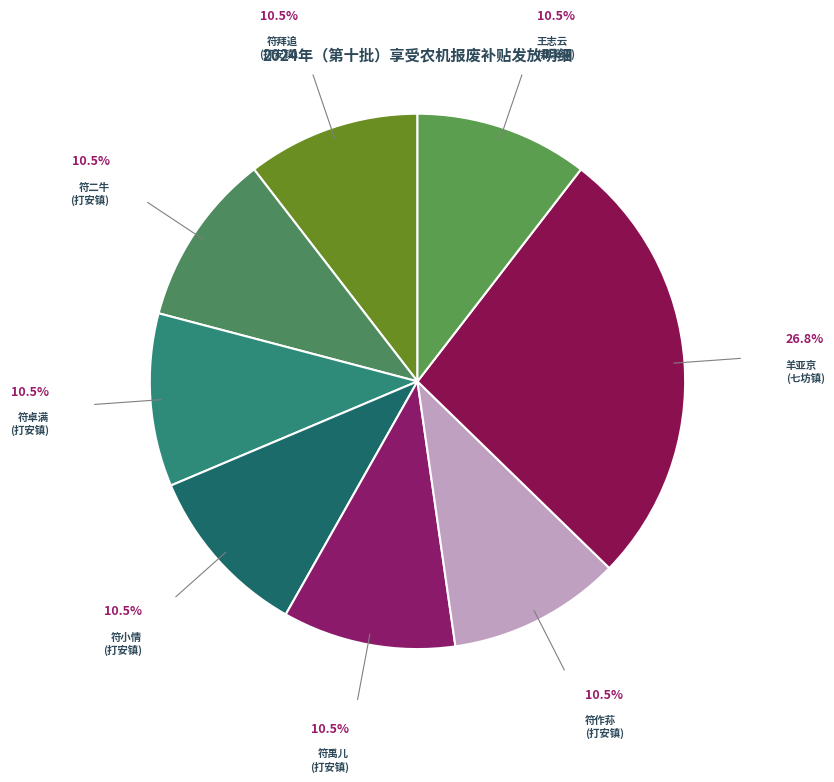

Does 符卓满 (打安镇) account for over 50% of the chart?

No